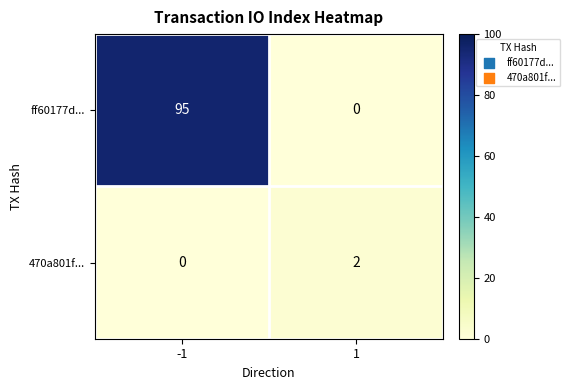

At how many categories does at least one series exceed 72?

1